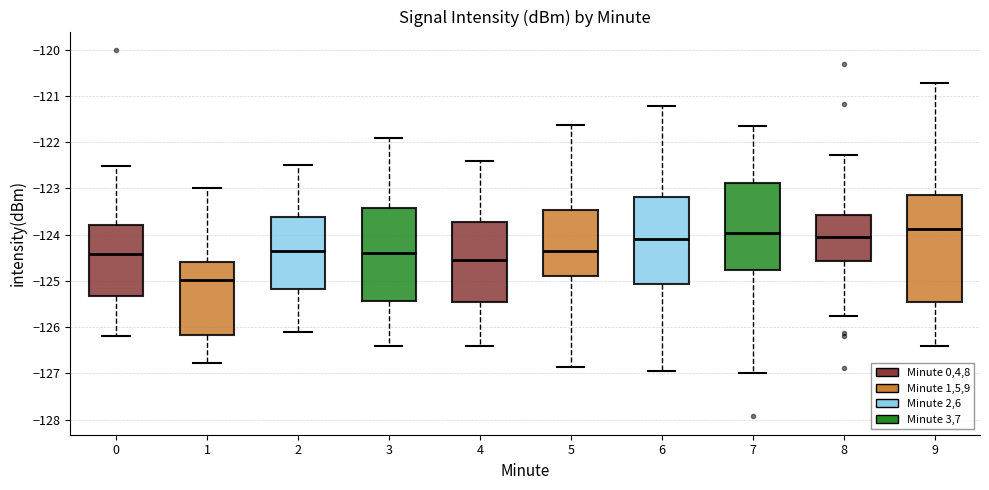

Reading left to right, transcribe this box plot: for each box, give where its median line is, the range the box spans, and where its two whiskers end, as read against the y-axis. The values are not printed on the chart, so give them approximately, as read against the axis.

0: median -124.4, box -125.3 to -123.8, whiskers -126.2 to -122.5
1: median -125.0, box -126.2 to -124.6, whiskers -126.8 to -123.0
2: median -124.3, box -125.2 to -123.6, whiskers -126.1 to -122.5
3: median -124.4, box -125.4 to -123.4, whiskers -126.4 to -121.9
4: median -124.5, box -125.4 to -123.7, whiskers -126.4 to -122.4
5: median -124.4, box -124.9 to -123.5, whiskers -126.9 to -121.6
6: median -124.1, box -125.1 to -123.2, whiskers -126.9 to -121.2
7: median -124.0, box -124.8 to -122.9, whiskers -127.0 to -121.7
8: median -124.0, box -124.6 to -123.6, whiskers -125.8 to -122.3
9: median -123.9, box -125.5 to -123.1, whiskers -126.4 to -120.7